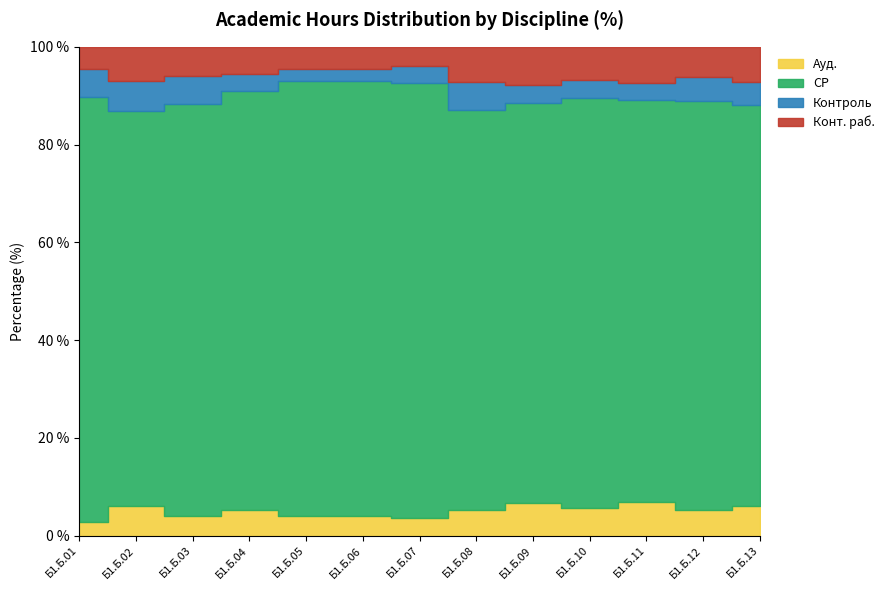

Does the chart have visible grid lines?

No